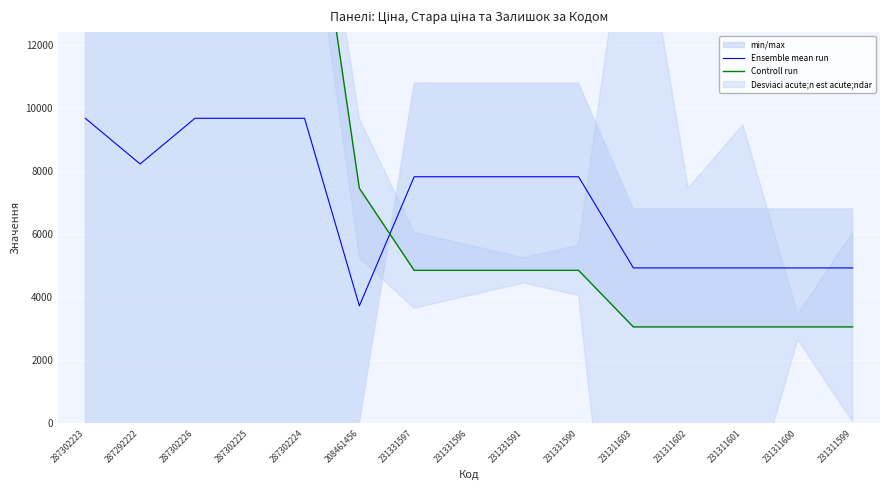

At which category is the sum across all series the highest?

287302223